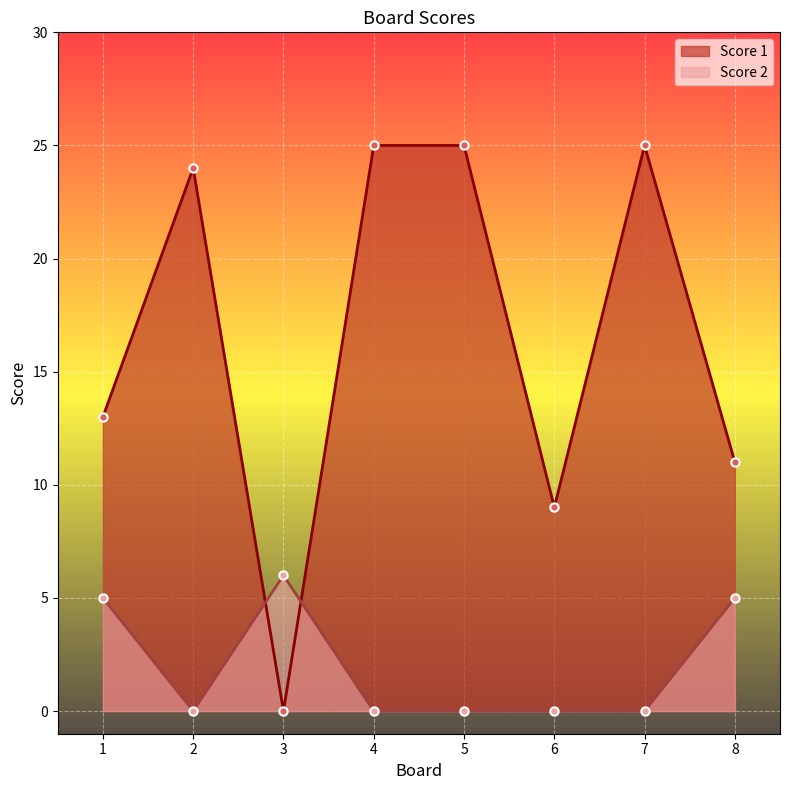

What is the total value across all series at 4?

25